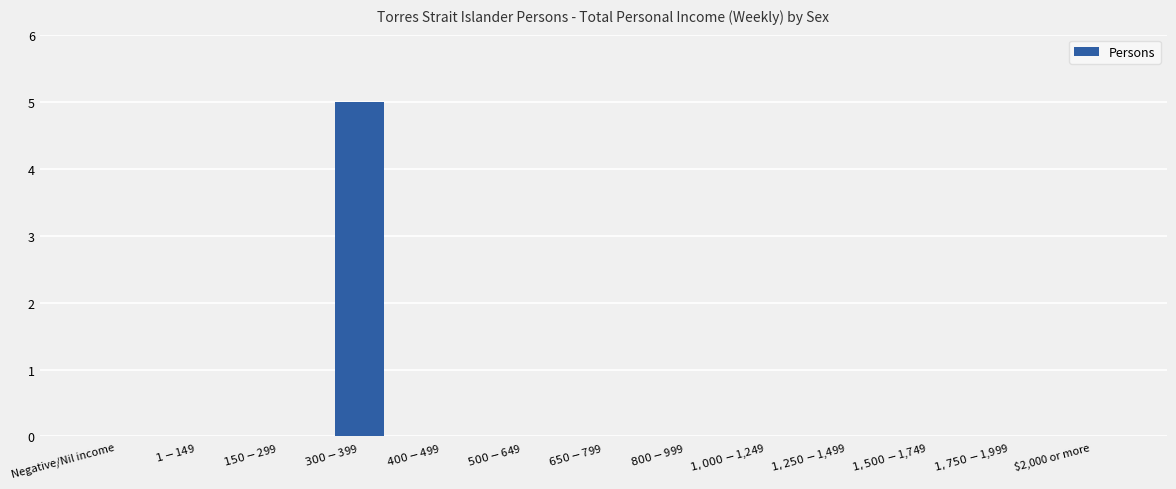

True or false: the data shows -3 at $150-$299.

False